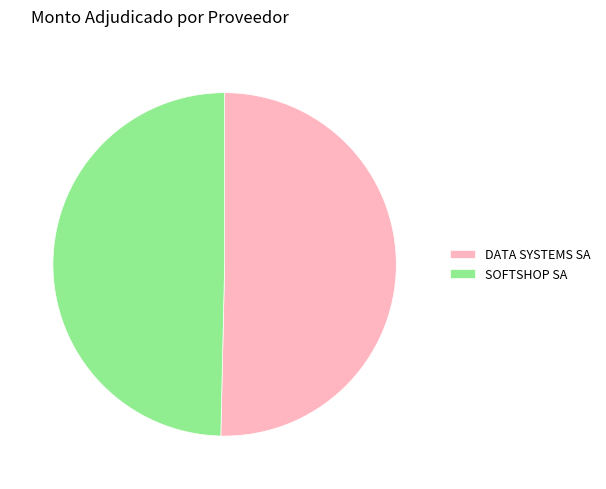

The SOFTSHOP SA slice represents 50% of the pie. True or false?

True